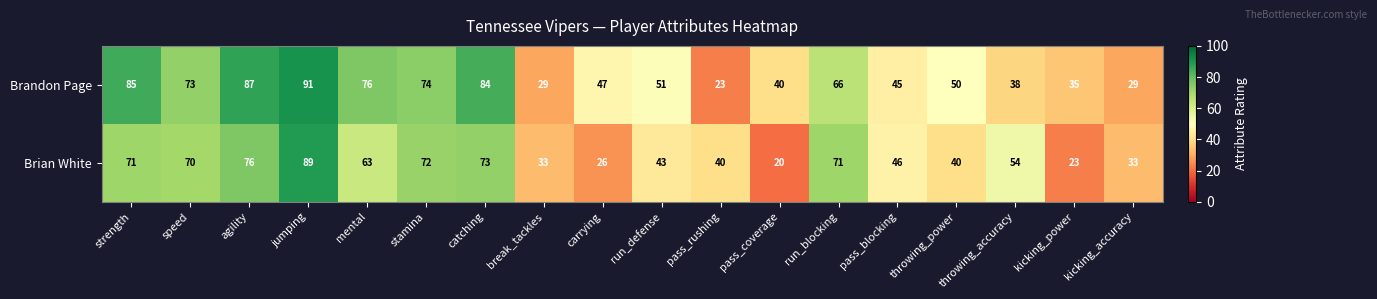

True or false: Brandon Page has a value of 29 at kicking_accuracy.

True